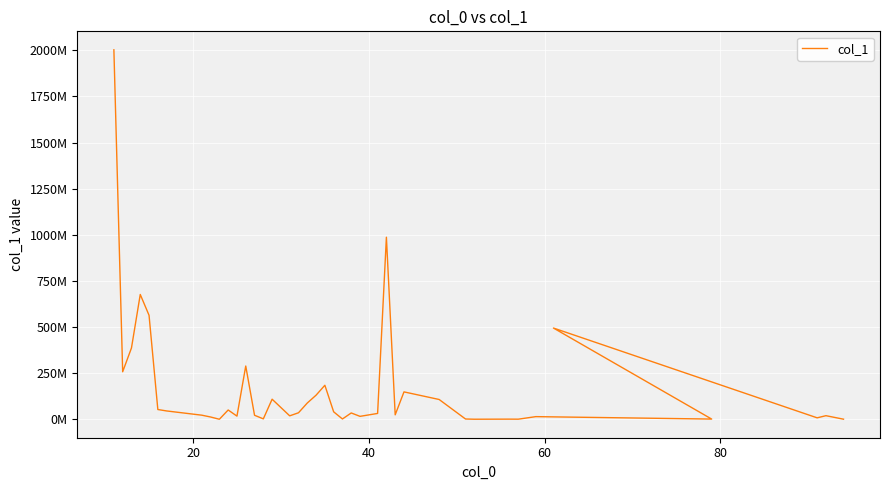

What is the maximum value shown in the chart?

2003056396.3